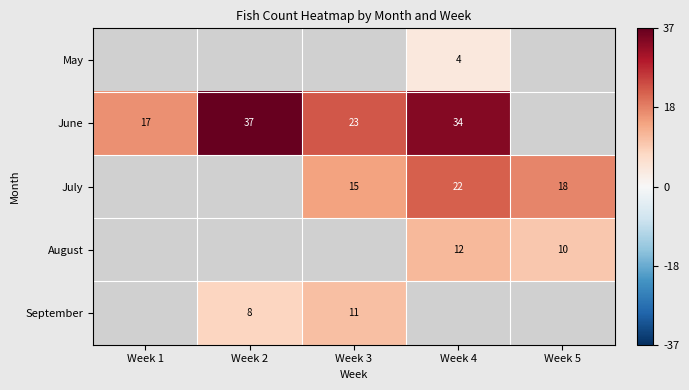

The value of June at Week 3 is 40. True or false?

False